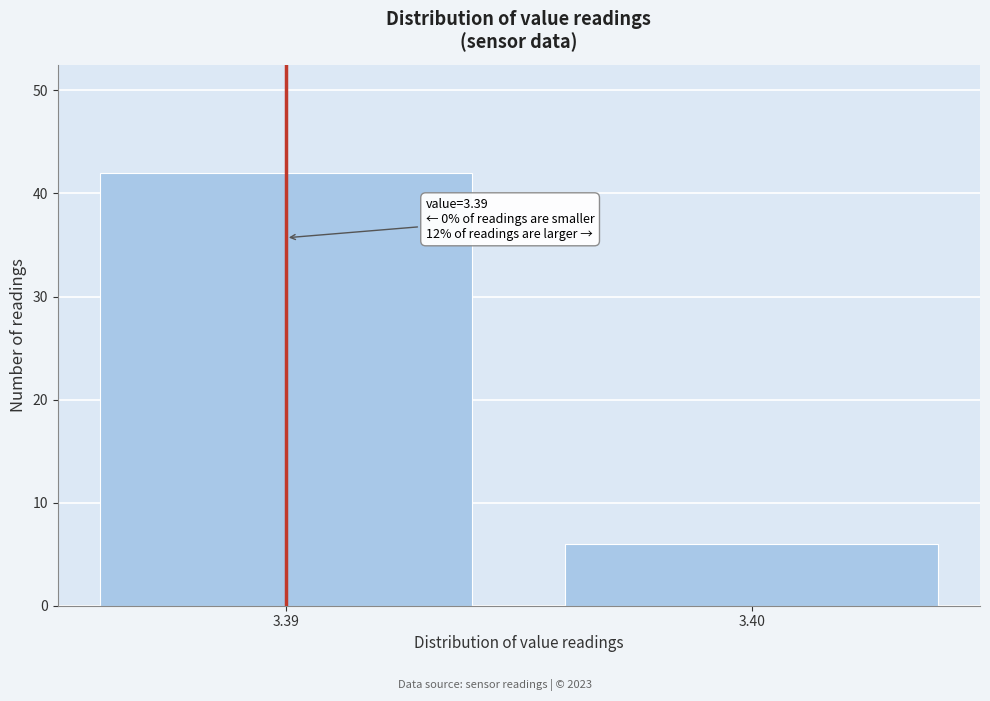

Reading left to right, list all the values displayed in this chart.

3.39=42	3.40=6